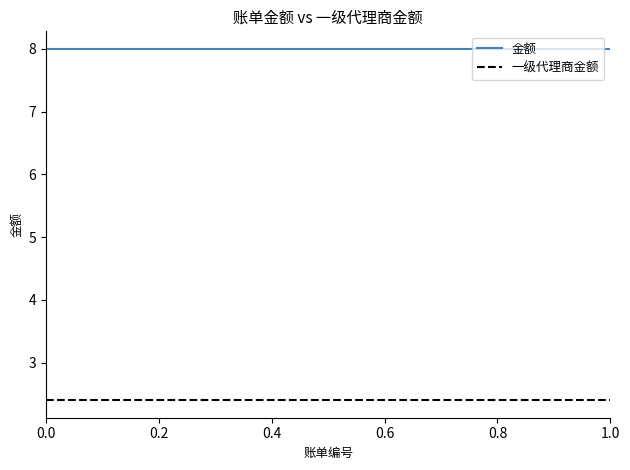

What is the smallest value displayed?

2.4